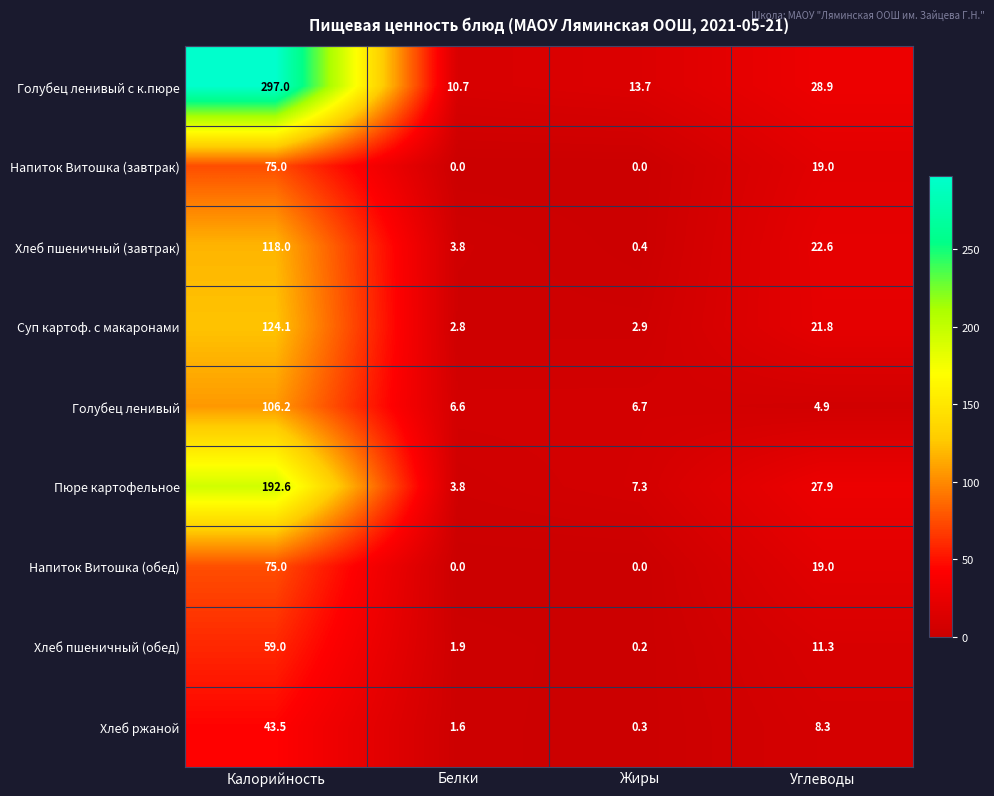

How many distinct data groups are displayed?

9